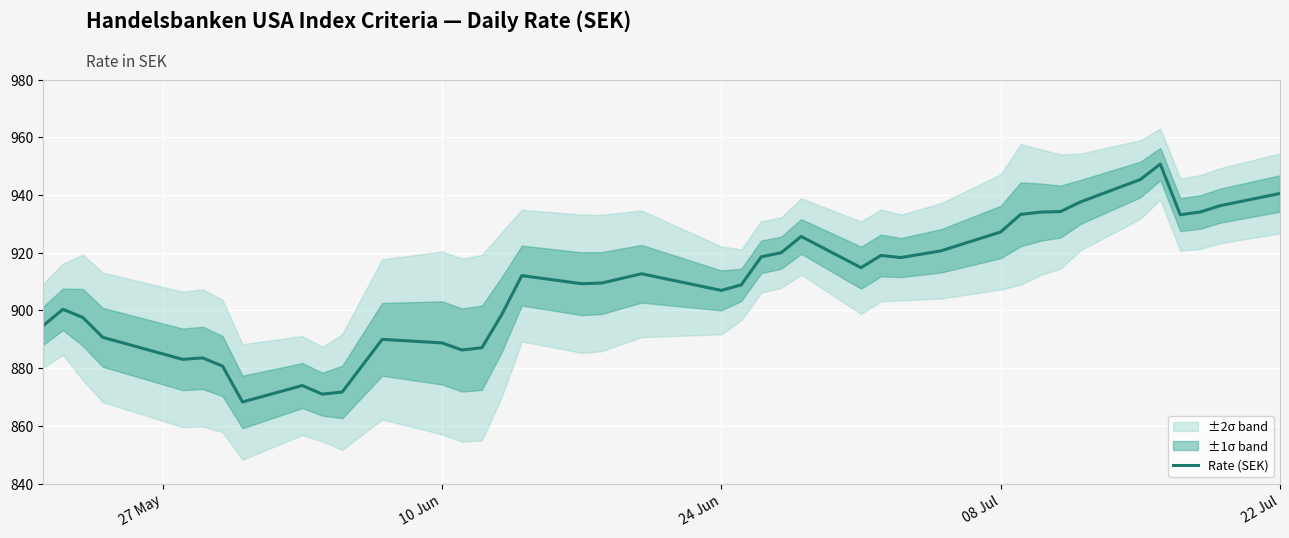

Reading left to right, transcribe all the data shown in this chart.

894.7	900.4	897.6	890.7	883.1	883.6	880.8	868.3	874.0	871.0	871.8	890.0	888.8	886.3	887.1	898.7	912.1	909.3	909.5	912.7	907.0	908.9	918.6	920.0	925.6	914.8	919.1	918.3	920.6	927.2	933.3	934.1	934.3	937.6	945.4	950.7	933.2	934.1	936.3	940.5